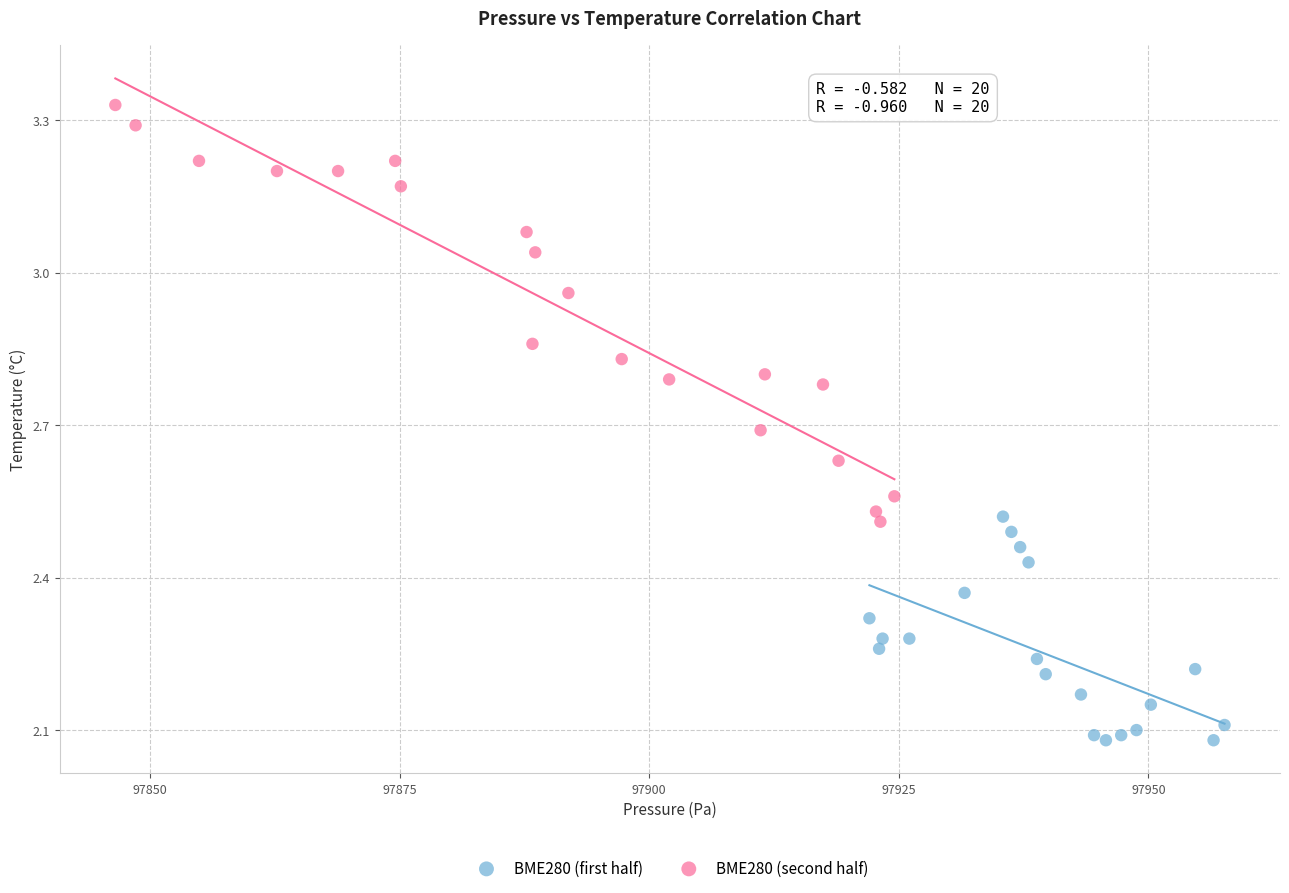

Which series has the widest spread of Y values?

BME280 (second half)